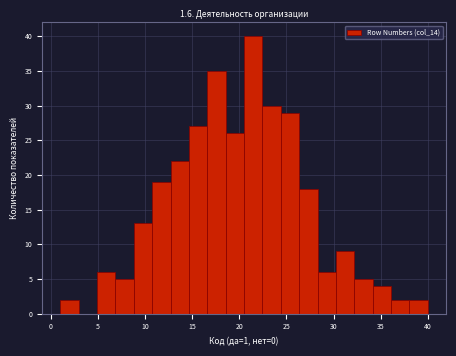

Around what value on the x-axis is the tallest bar? Give the approximate position of its centre, as read against the axis.

21.5